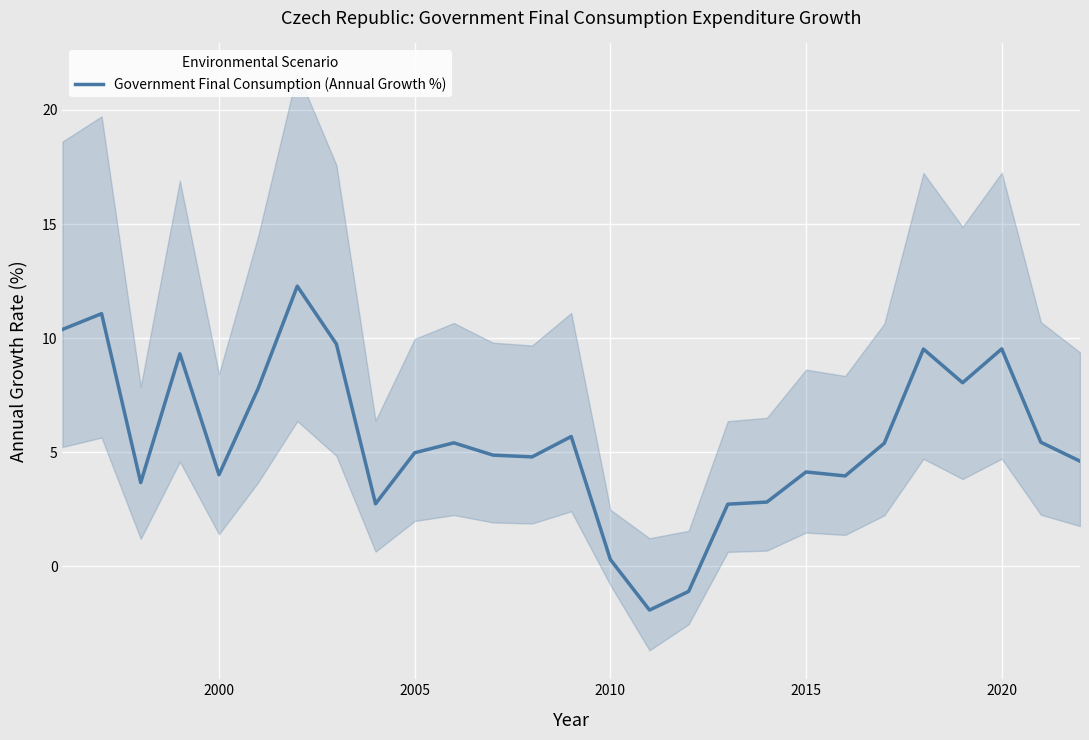

What is the average value?

5.6